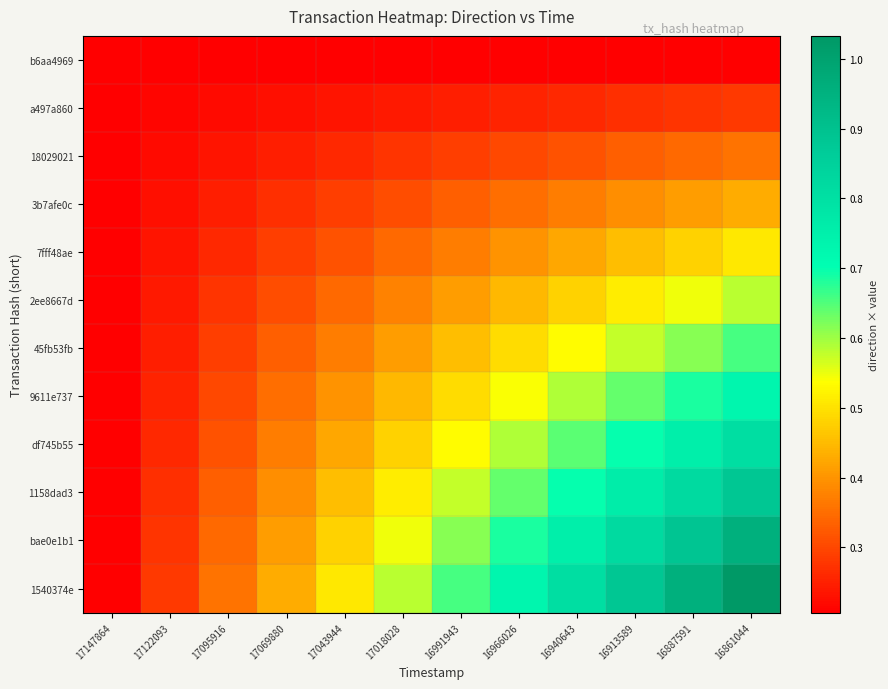

Reading left to right, transcribe all the data shown in this chart.

b6aa4969: 17147864=0.2	17122093=0.2	17095916=0.2	17069880=0.2	17043944=0.2	17018028=0.2	16991943=0.2	16966026=0.2	16940643=0.2	16913589=0.2	16887591=0.2	16861044=0.2
a497a860: 17147864=0.2	17122093=0.2	17095916=0.2	17069880=0.2	17043944=0.2	17018028=0.2	16991943=0.2	16966026=0.3	16940643=0.3	16913589=0.3	16887591=0.3	16861044=0.3
18029021: 17147864=0.2	17122093=0.2	17095916=0.2	17069880=0.2	17043944=0.3	17018028=0.3	16991943=0.3	16966026=0.3	16940643=0.3	16913589=0.3	16887591=0.3	16861044=0.4
3b7afe0c: 17147864=0.2	17122093=0.2	17095916=0.2	17069880=0.3	17043944=0.3	17018028=0.3	16991943=0.3	16966026=0.3	16940643=0.4	16913589=0.4	16887591=0.4	16861044=0.4
7fff48ae: 17147864=0.2	17122093=0.2	17095916=0.3	17069880=0.3	17043944=0.3	17018028=0.3	16991943=0.4	16966026=0.4	16940643=0.4	16913589=0.5	16887591=0.5	16861044=0.5
2ee8667d: 17147864=0.2	17122093=0.2	17095916=0.3	17069880=0.3	17043944=0.3	17018028=0.4	16991943=0.4	16966026=0.4	16940643=0.5	16913589=0.5	16887591=0.5	16861044=0.6
45fb53fb: 17147864=0.2	17122093=0.2	17095916=0.3	17069880=0.3	17043944=0.4	17018028=0.4	16991943=0.5	16966026=0.5	16940643=0.5	16913589=0.6	16887591=0.6	16861044=0.7
9611e737: 17147864=0.2	17122093=0.3	17095916=0.3	17069880=0.3	17043944=0.4	17018028=0.4	16991943=0.5	16966026=0.5	16940643=0.6	16913589=0.6	16887591=0.7	16861044=0.7
df745b55: 17147864=0.2	17122093=0.3	17095916=0.3	17069880=0.4	17043944=0.4	17018028=0.5	16991943=0.5	16966026=0.6	16940643=0.6	16913589=0.7	16887591=0.8	16861044=0.8
1158dad3: 17147864=0.2	17122093=0.3	17095916=0.3	17069880=0.4	17043944=0.5	17018028=0.5	16991943=0.6	16966026=0.6	16940643=0.7	16913589=0.8	16887591=0.8	16861044=0.9
bae0e1b1: 17147864=0.2	17122093=0.3	17095916=0.3	17069880=0.4	17043944=0.5	17018028=0.5	16991943=0.6	16966026=0.7	16940643=0.8	16913589=0.8	16887591=0.9	16861044=1.0
1540374e: 17147864=0.2	17122093=0.3	17095916=0.4	17069880=0.4	17043944=0.5	17018028=0.6	16991943=0.7	16966026=0.7	16940643=0.8	16913589=0.9	16887591=1.0	16861044=1.0